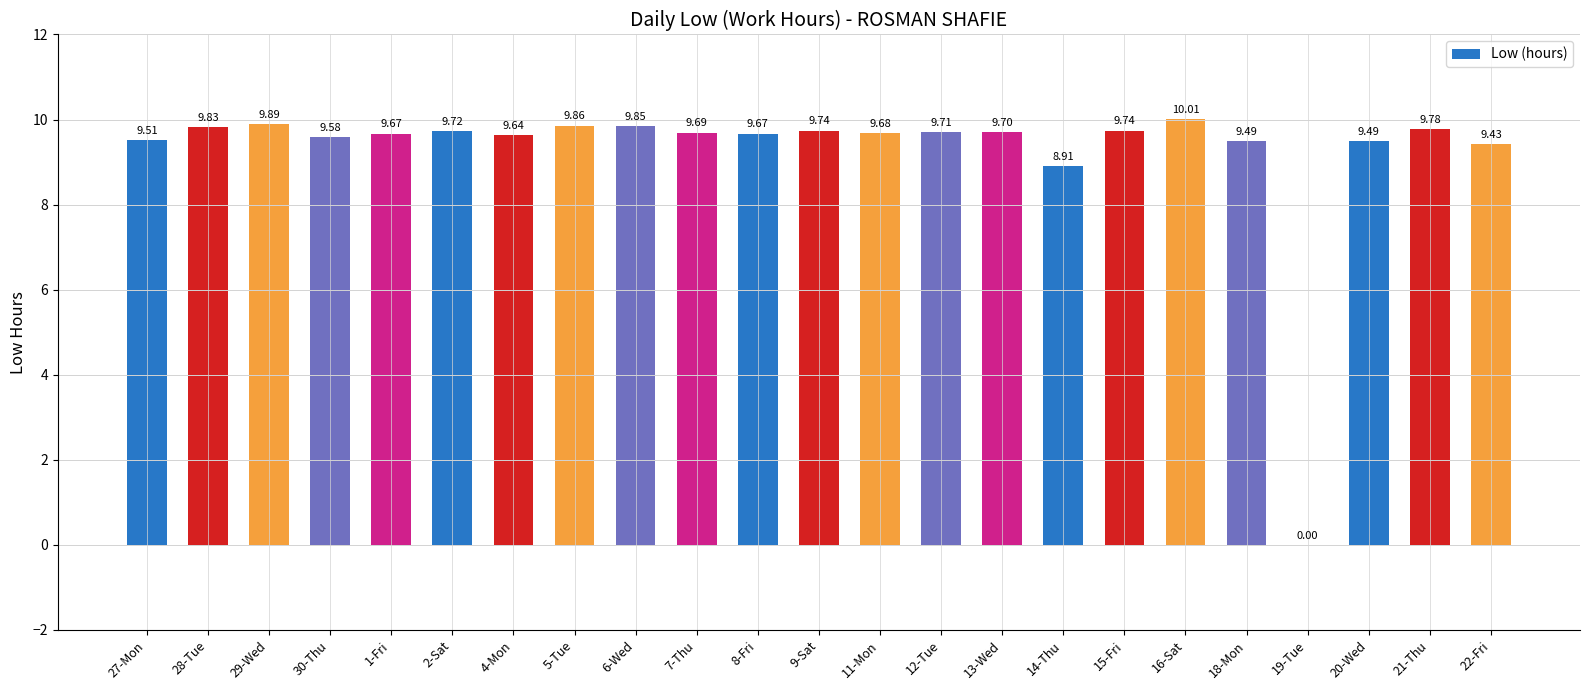

What is the greatest value displayed?

10.0